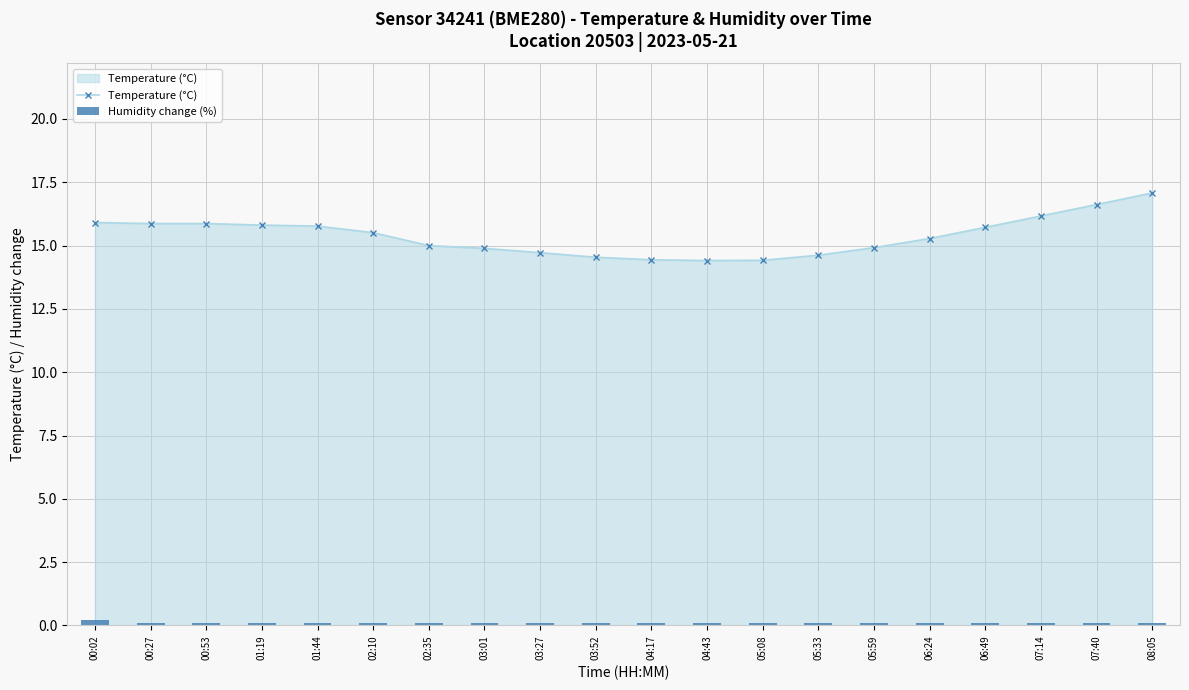

Which label corresponds to the largest value in the chart?

08:05